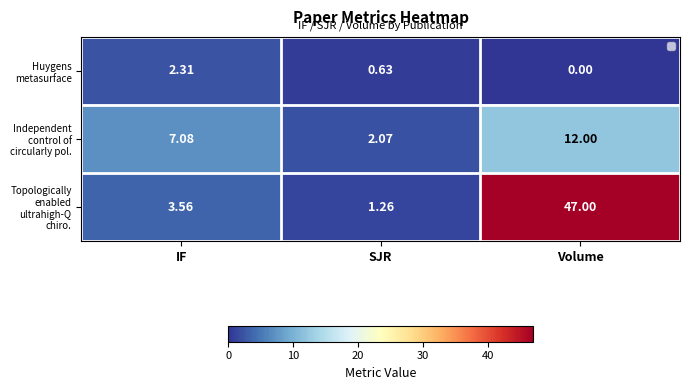

Which series has the largest total across all categories?

Topologically enabled ultrahigh-Q chiro.